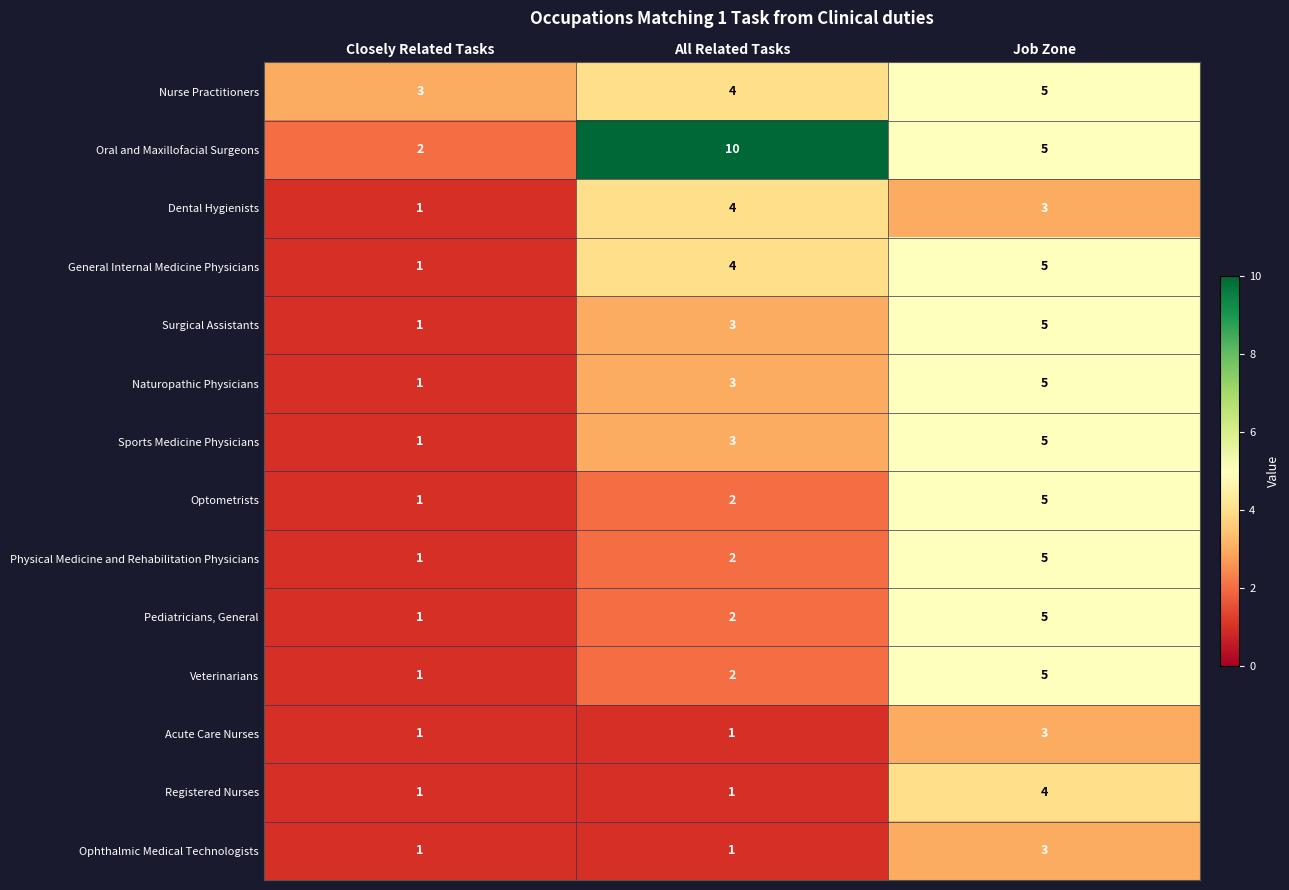

Count the Physical Medicine and Rehabilitation Physicians values in the range 1 to 5.

3